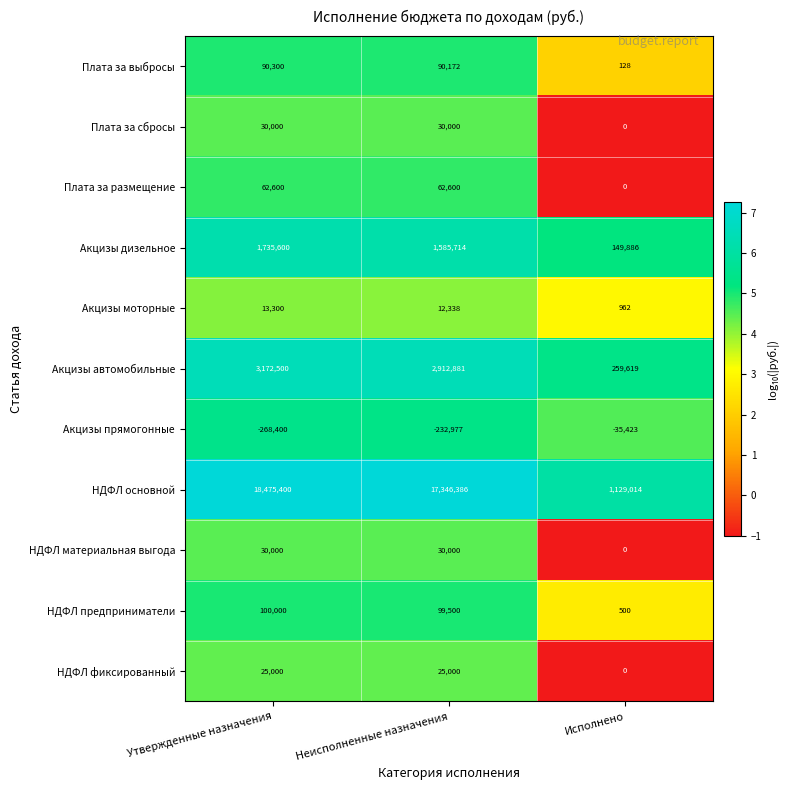

At which label does Акцизы моторные reach its minimum?

Исполнено